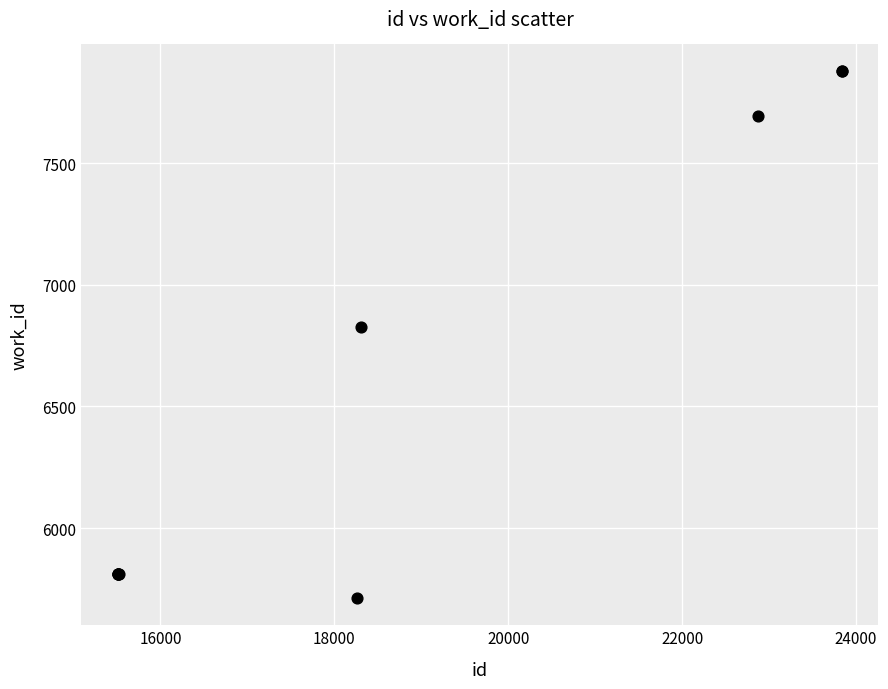

What Y value in the scatter plot is closest to 6795?

6825